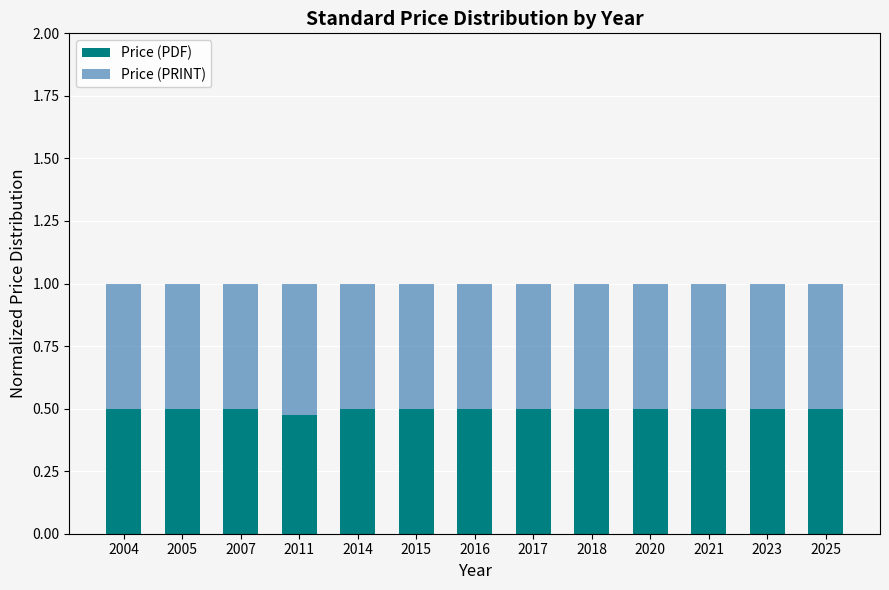

What is the total value across all series at 2014?

1.0